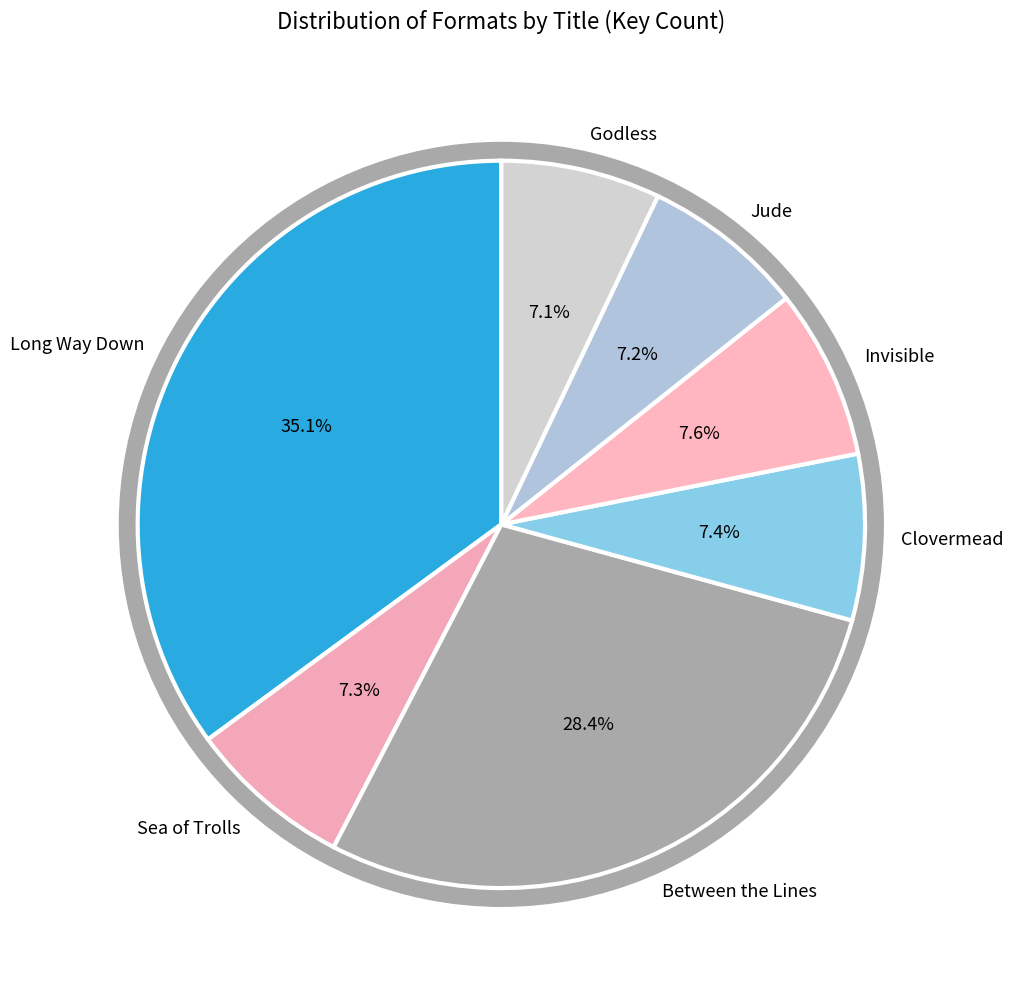

How many segments does this pie chart have?

7